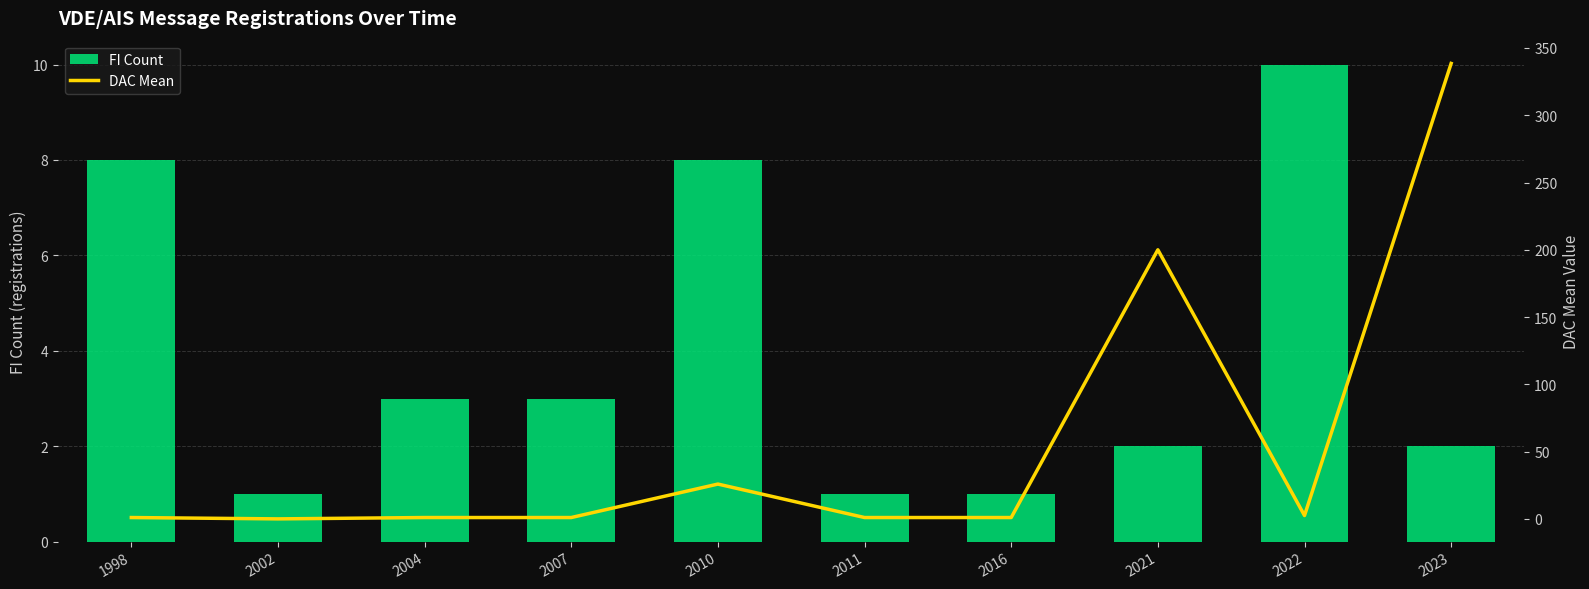

How many values in the FI Count series are below 3?

5